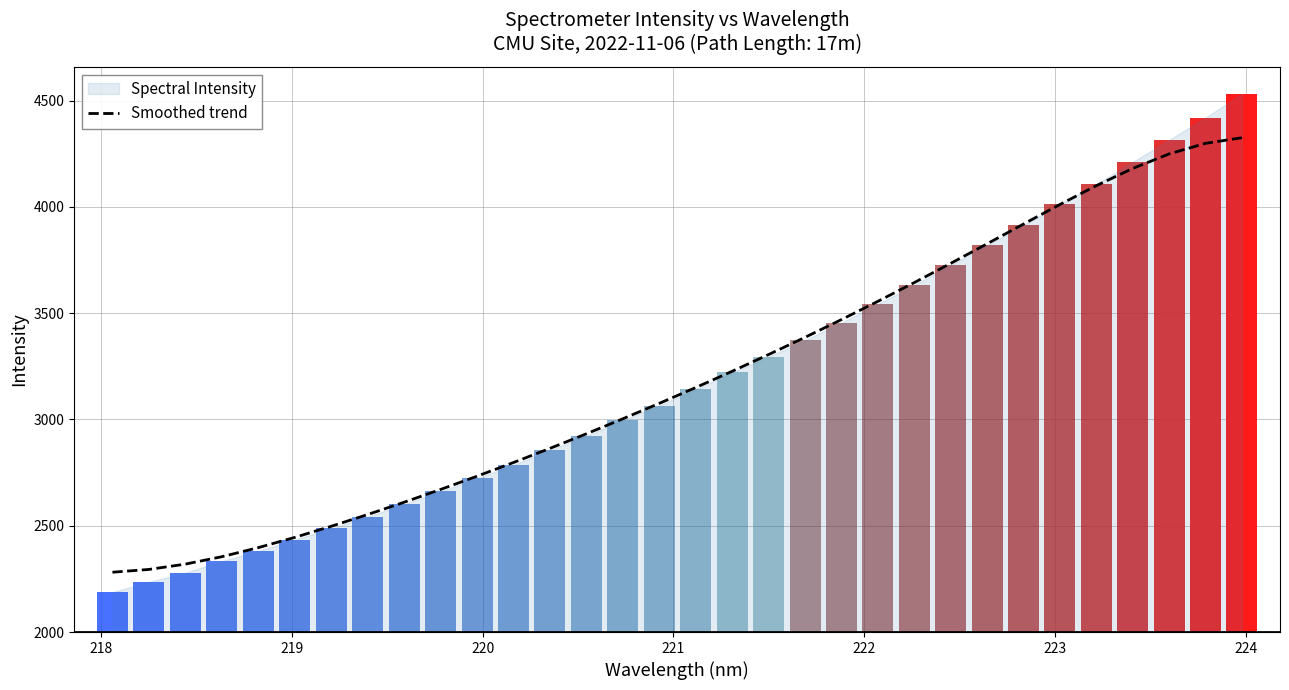

Are the bars grouped side by side (vs. stacked)?

No